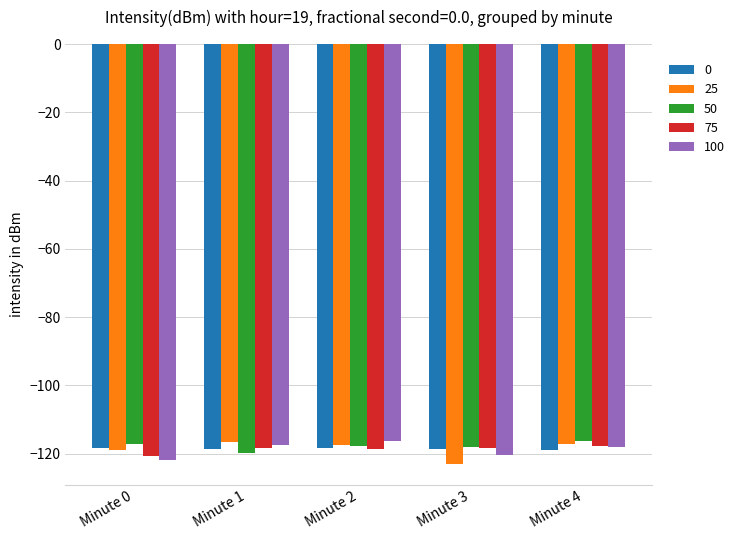

The value of 75 at Minute 3 is -118.2. True or false?

True